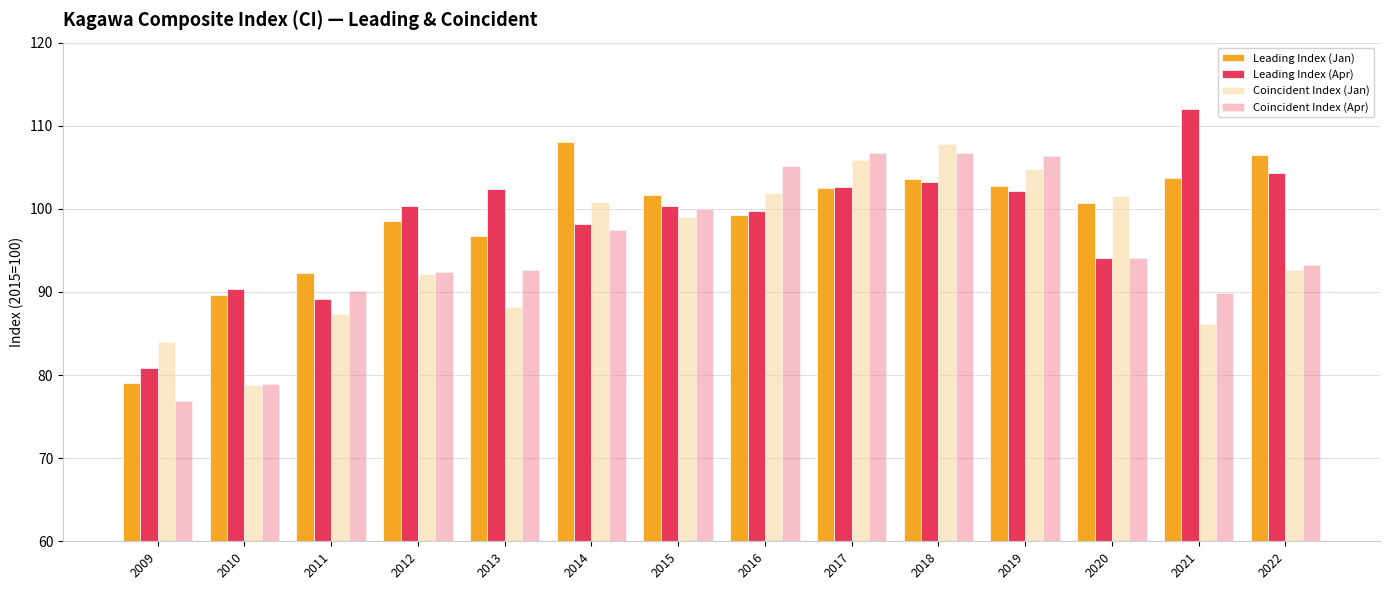

The value of Leading Index (Jan) at 2018 is 103.6. True or false?

True